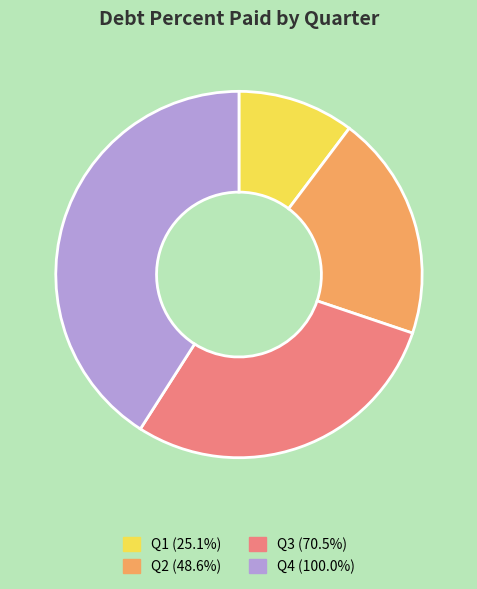

Does any single category account for the majority?

No